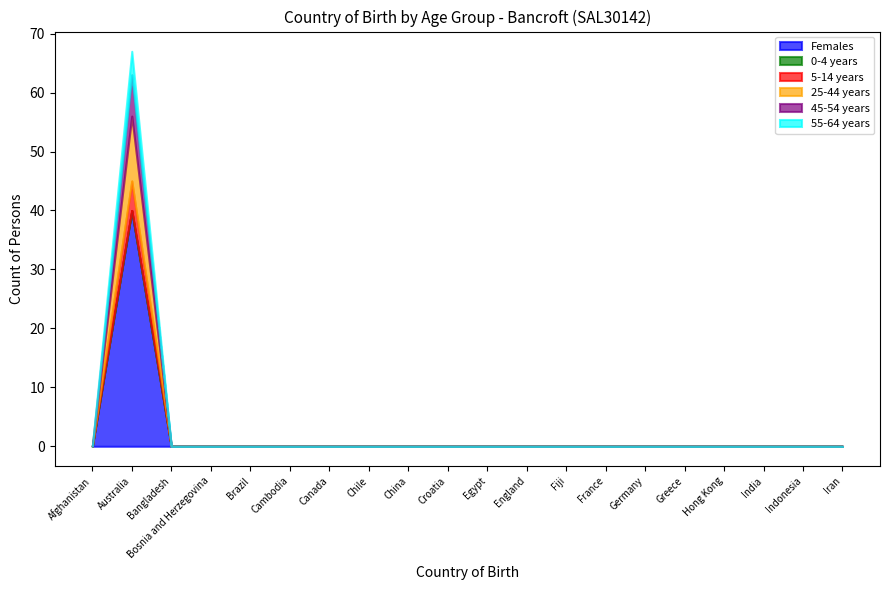

Where is 55-64 years nearest to the value 2?

Afghanistan